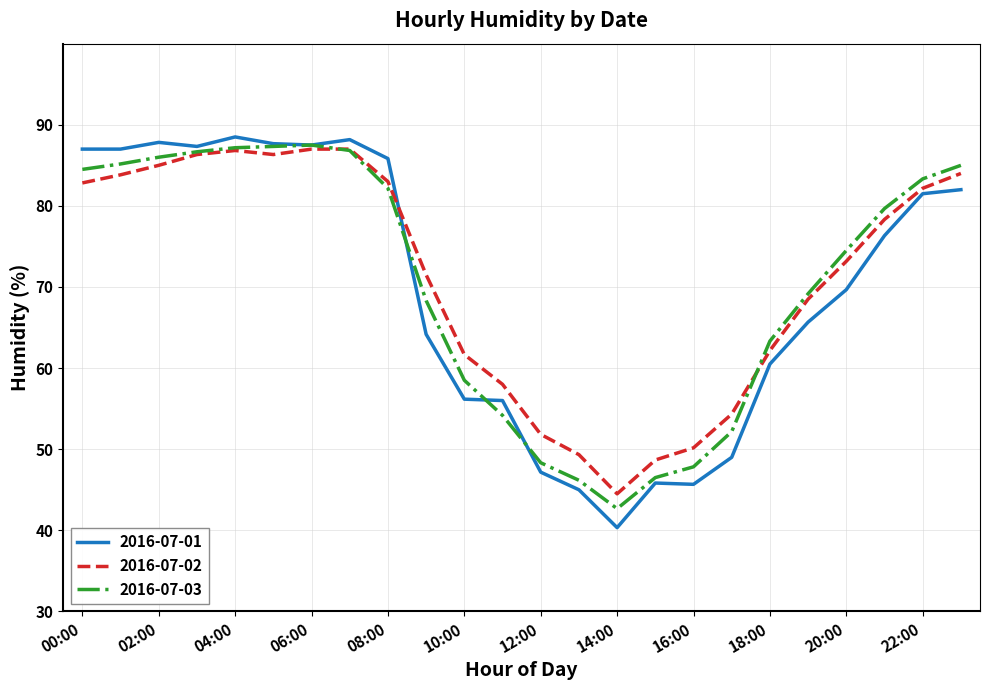

True or false: 2016-07-01 has more than 1 interior local peaks.

True